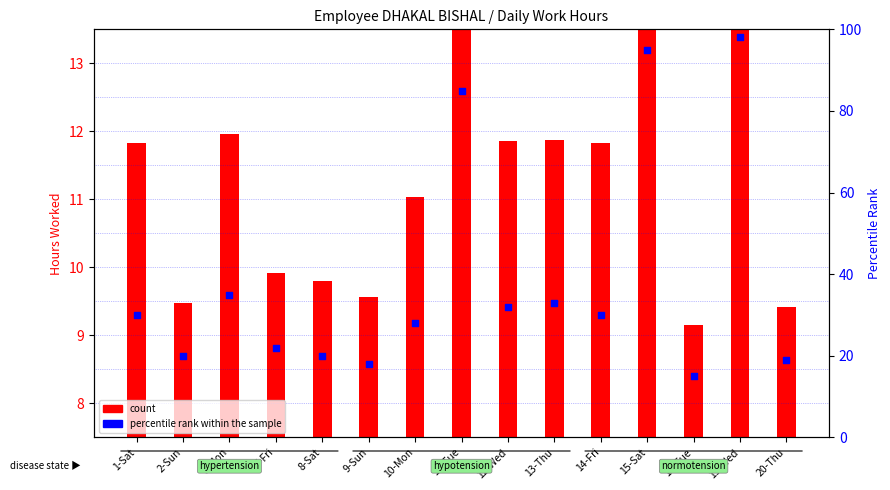

Which series contains the lowest Y value?

count